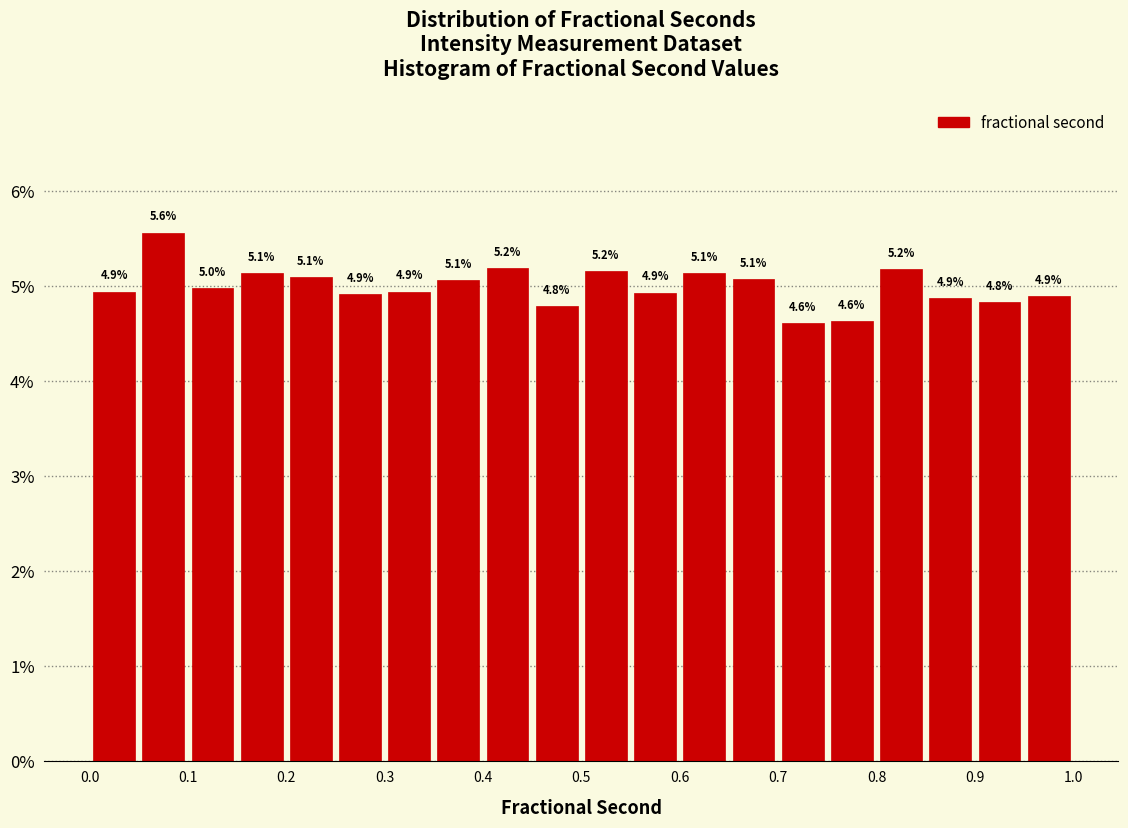

Over which range of the x-axis is the bar tallest?

0.05 to 0.10